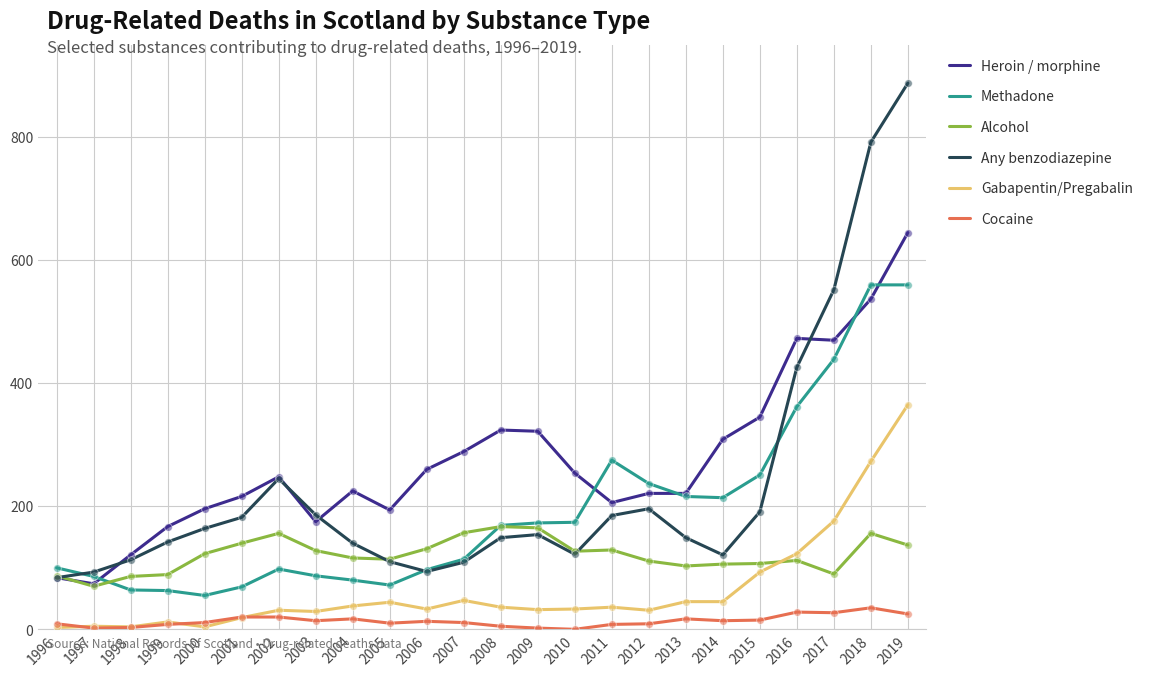

What is the total value across all series at 2003?

619